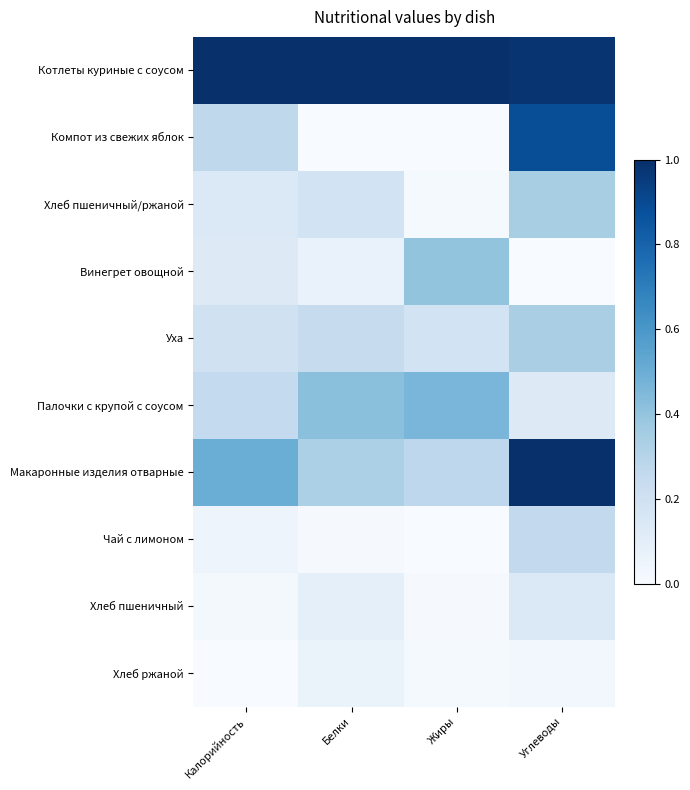

At which category is the sum across all series the highest?

Углеводы